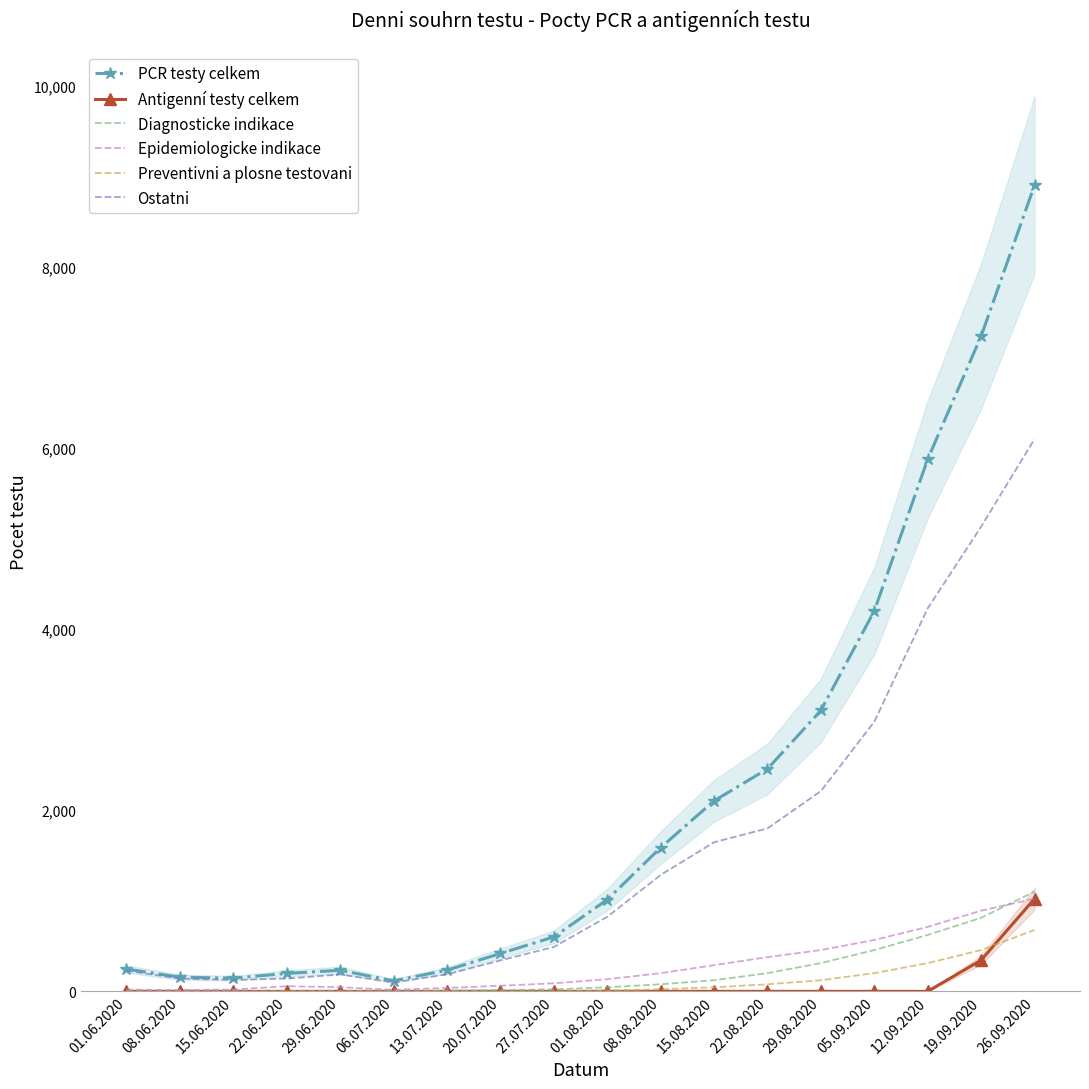

True or false: PCR testy celkem and Diagnosticke indikace cross at least once.

False